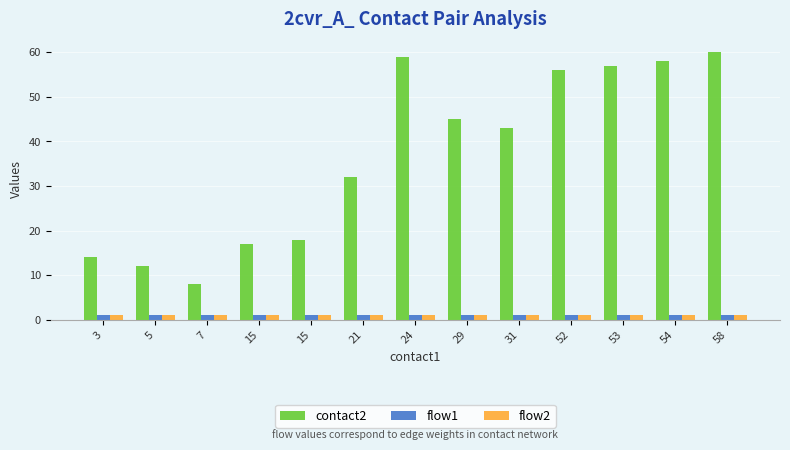

What is the maximum value for contact2?

60